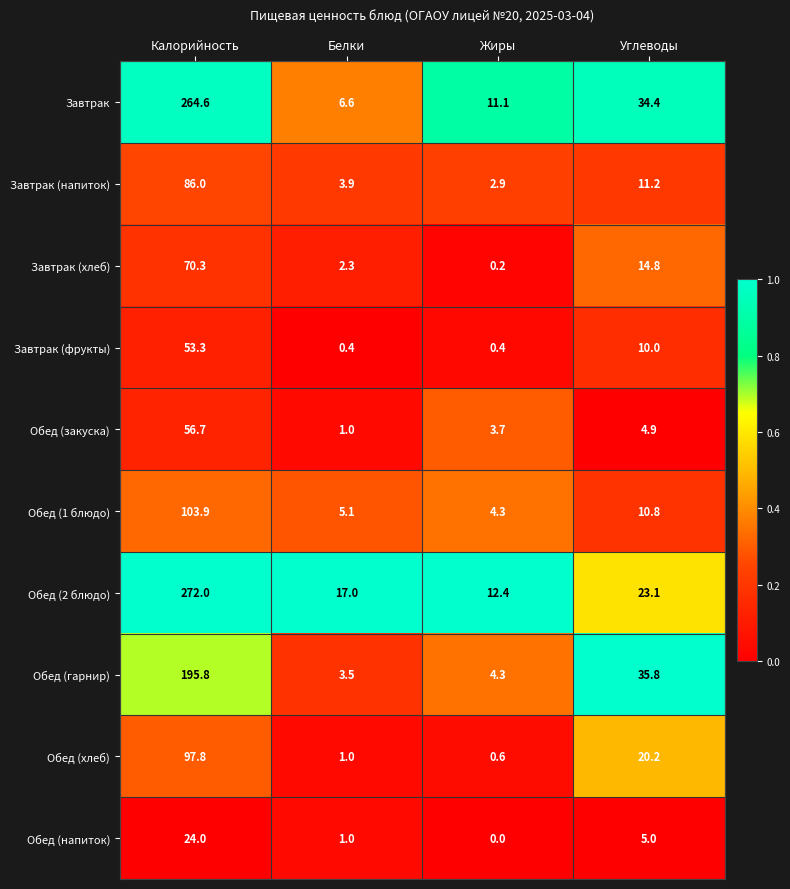

Count the number of data series in this chart.

10